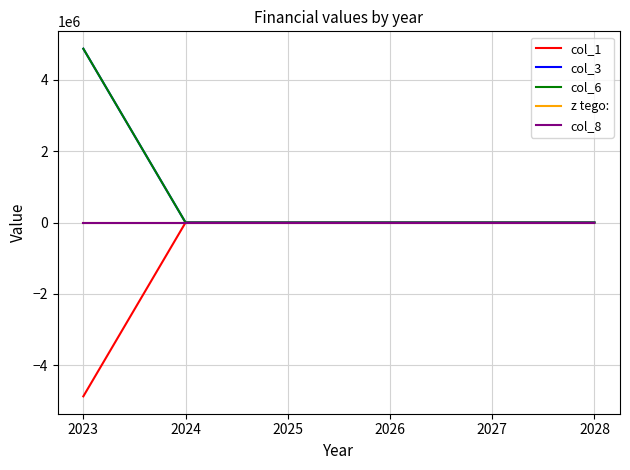

Which series has the widest spread of values?

col_1